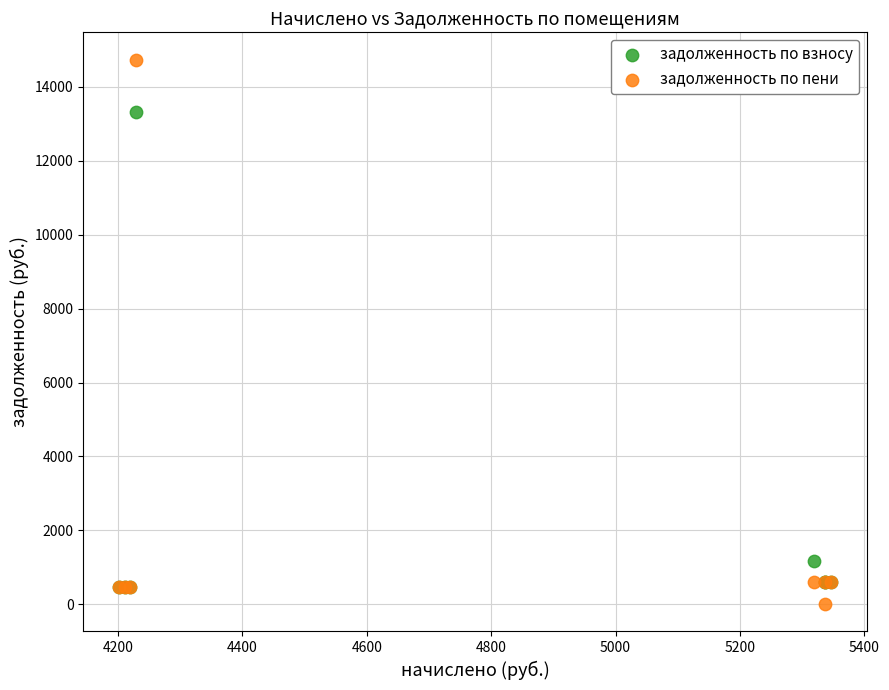

Across all series, what Y value is closest to 7370?

13332.0